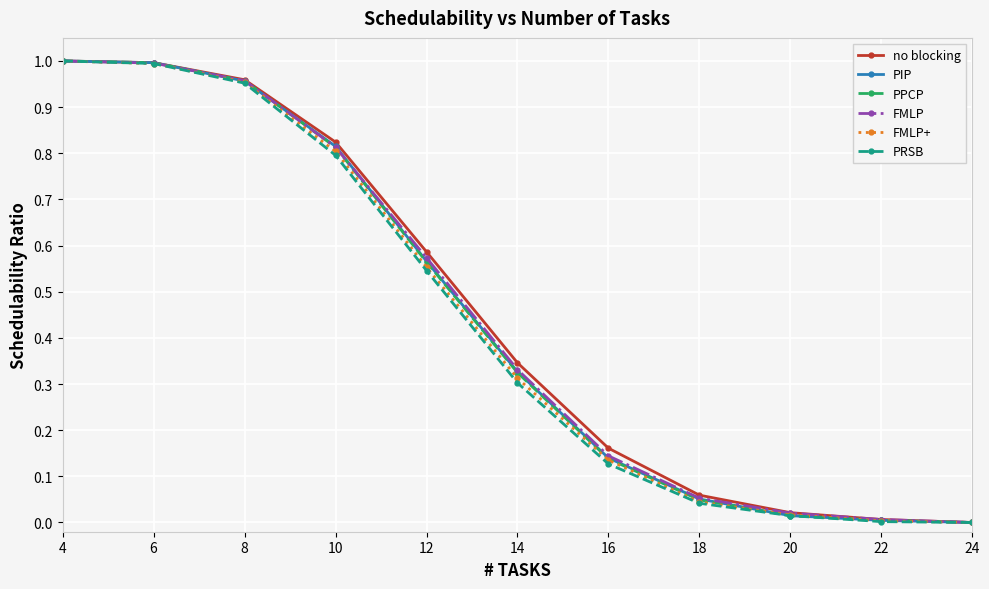

Count the number of data series in this chart.

6